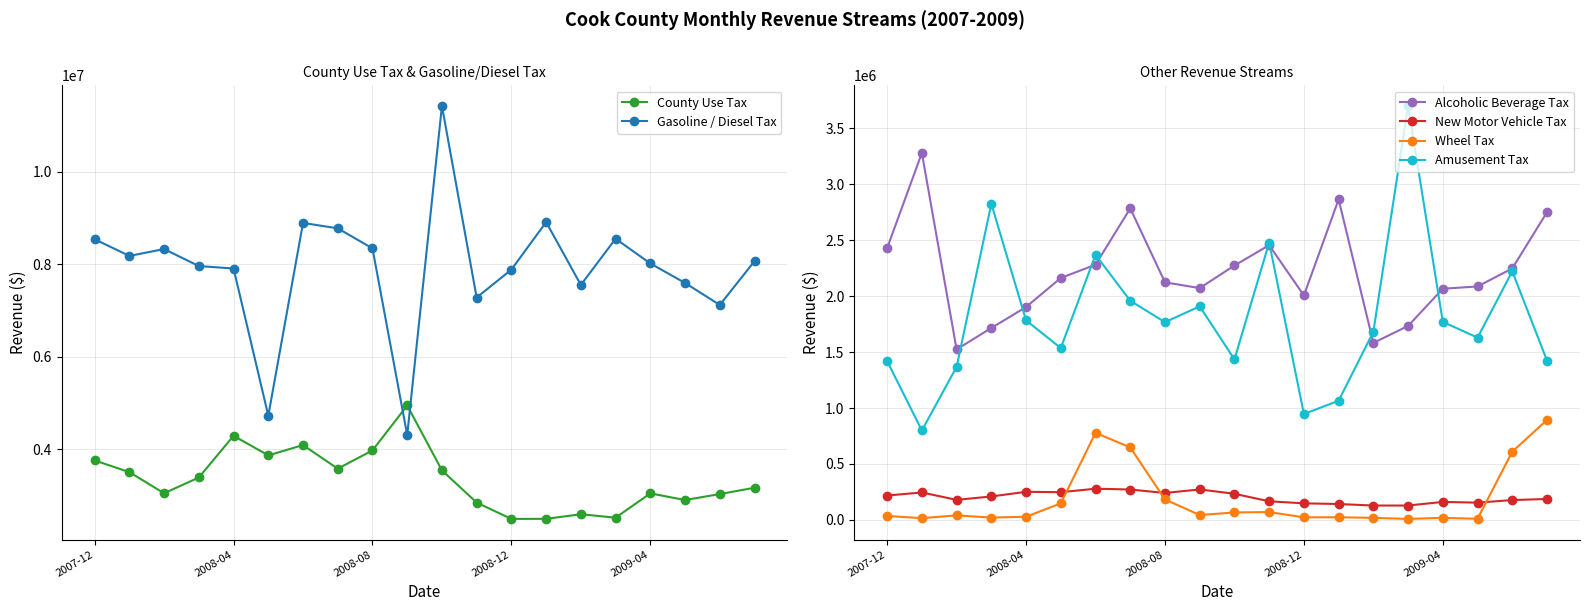

In Alcoholic Beverage Tax, how many points are lower than both neighbors (excluding endpoints)?

4